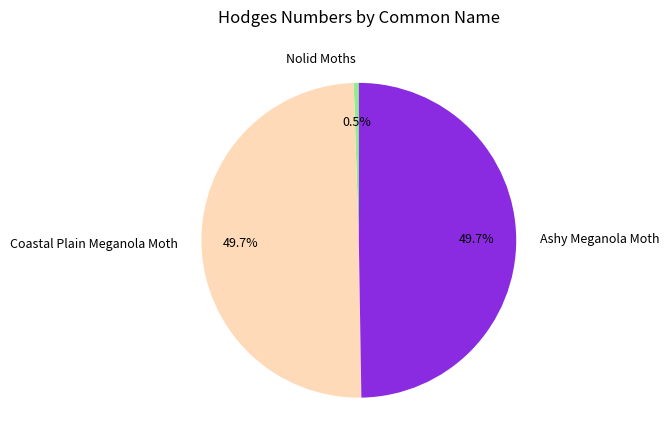

What is the smallest slice in the pie chart?

Nolid Moths